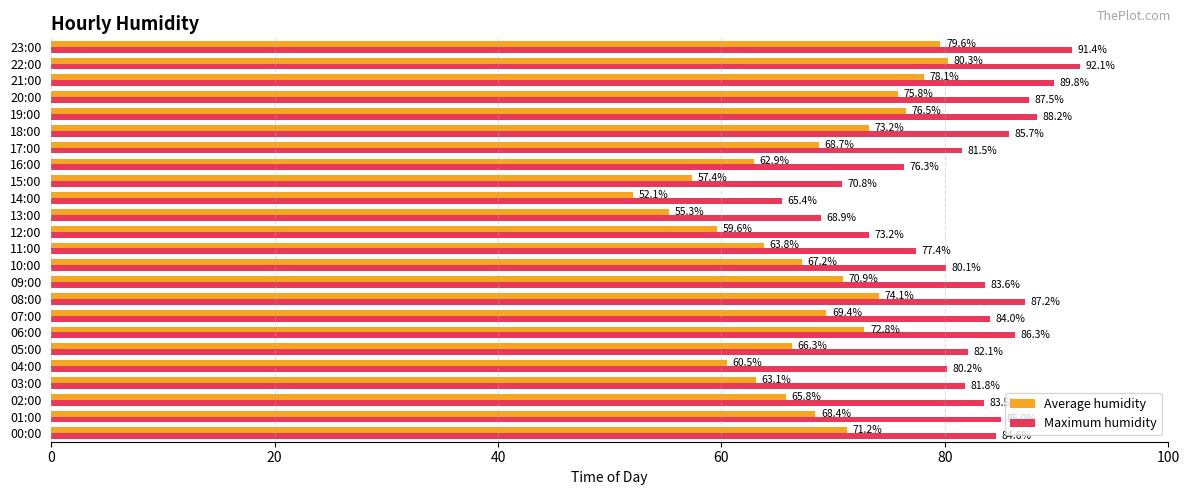

What is the maximum value for Average humidity?

80.3